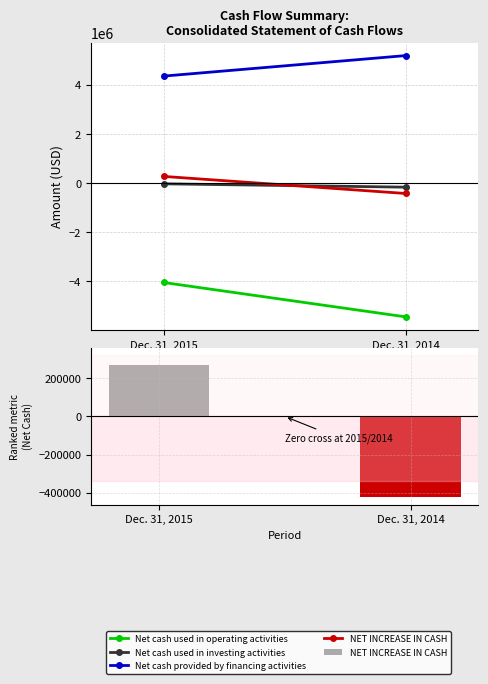

At which label is the value closest to -77827?

Dec. 31, 2015